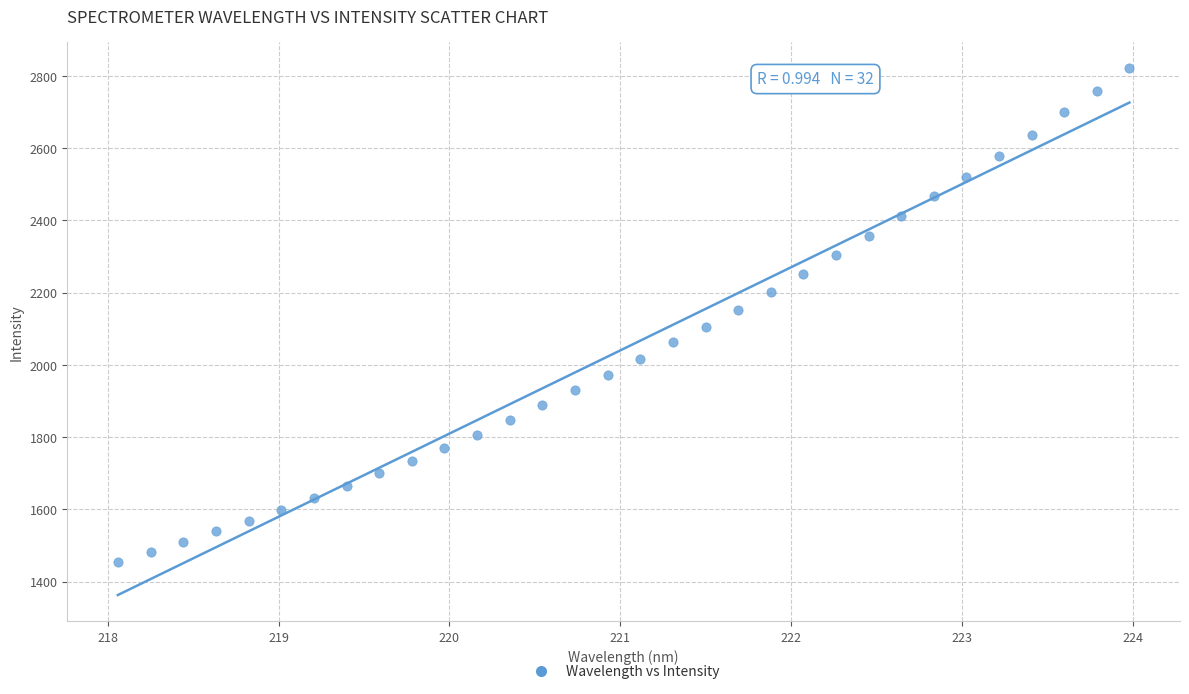

What is the range of Y values (max minus min)?

1368.1